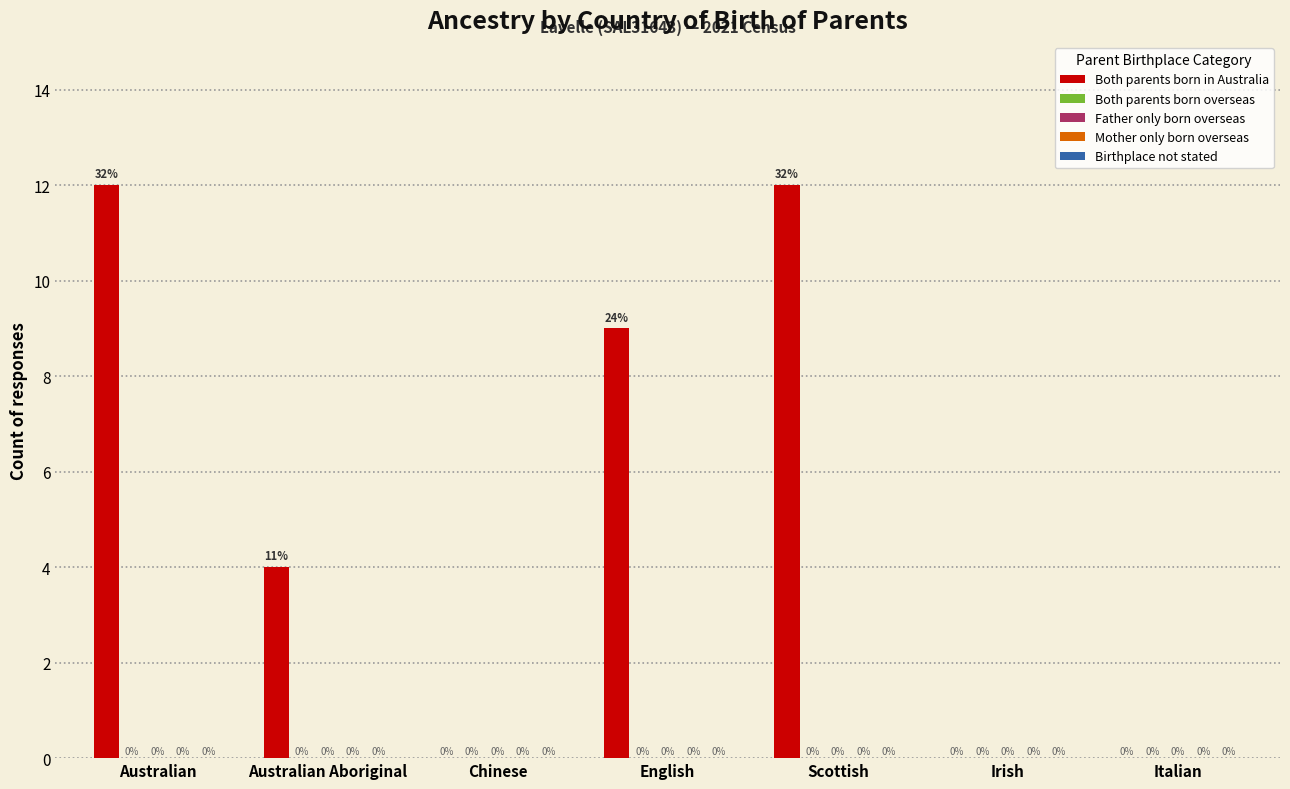

What is the sum of all values?

37